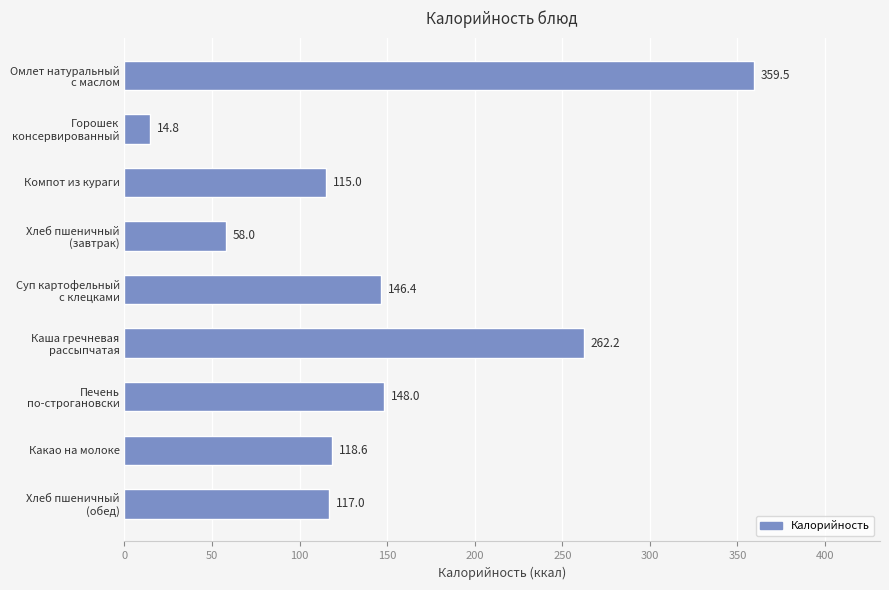

What position from the top is Компот из кураги?

3